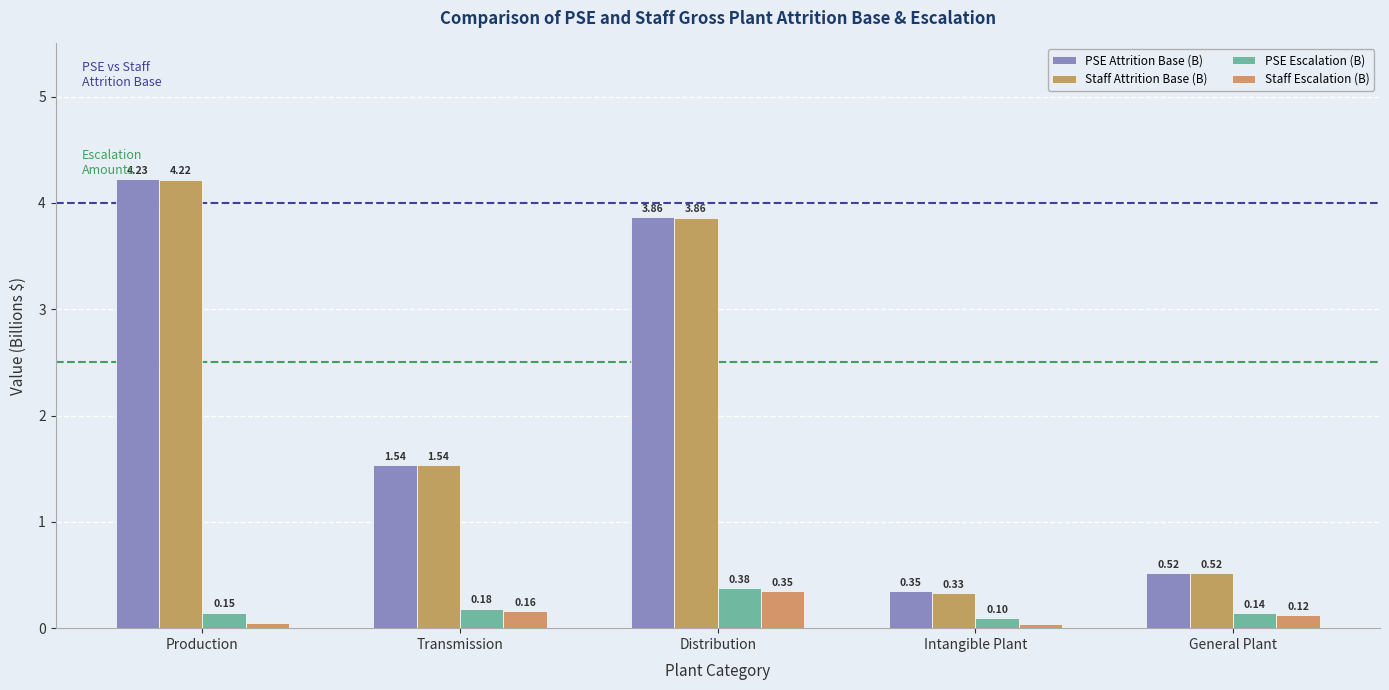

How many data points in Staff Attrition Base (B) are less than 1?

2